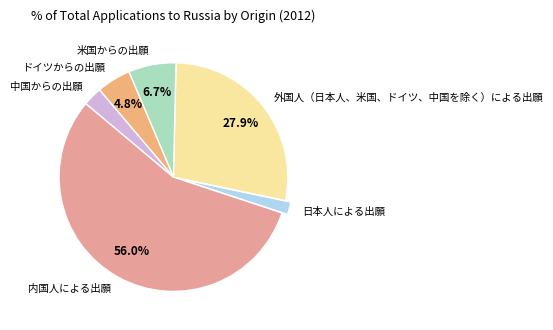

What portion of the pie excludes ドイツからの出願?

95.2%